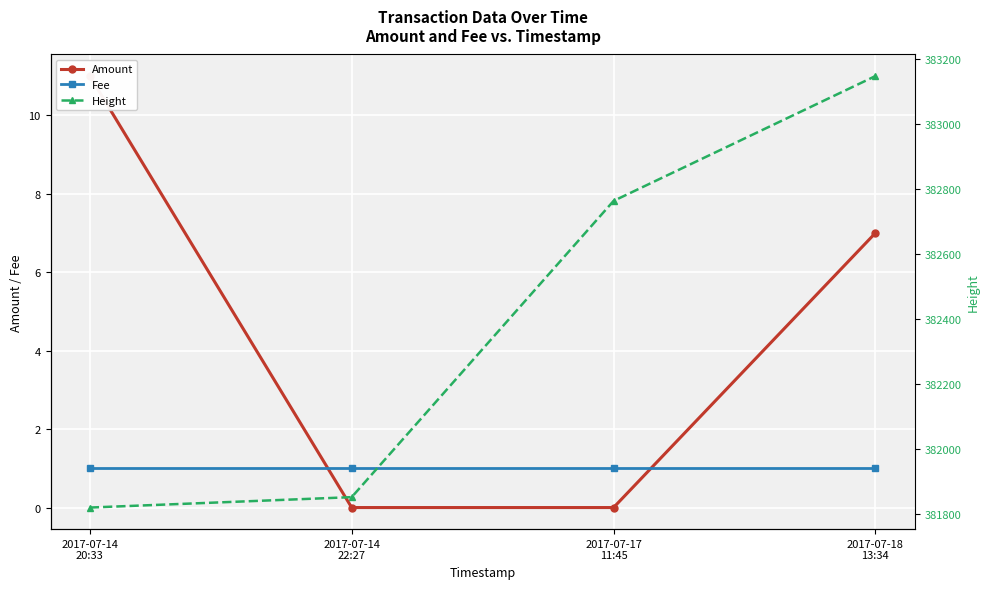

Which has a higher value, 2017-07-14
22:27 or 2017-07-18
13:34?

2017-07-18
13:34